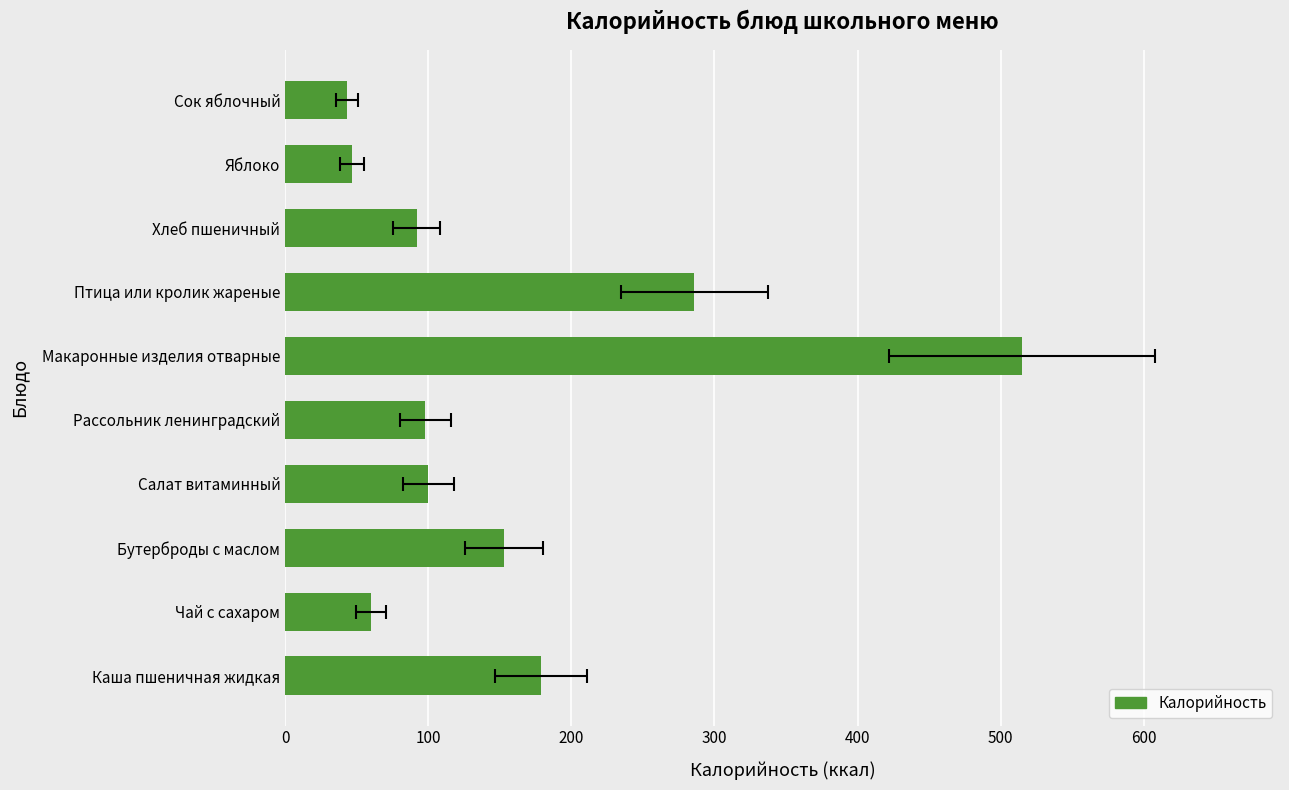

Read the value at Сок яблочный.

43.0